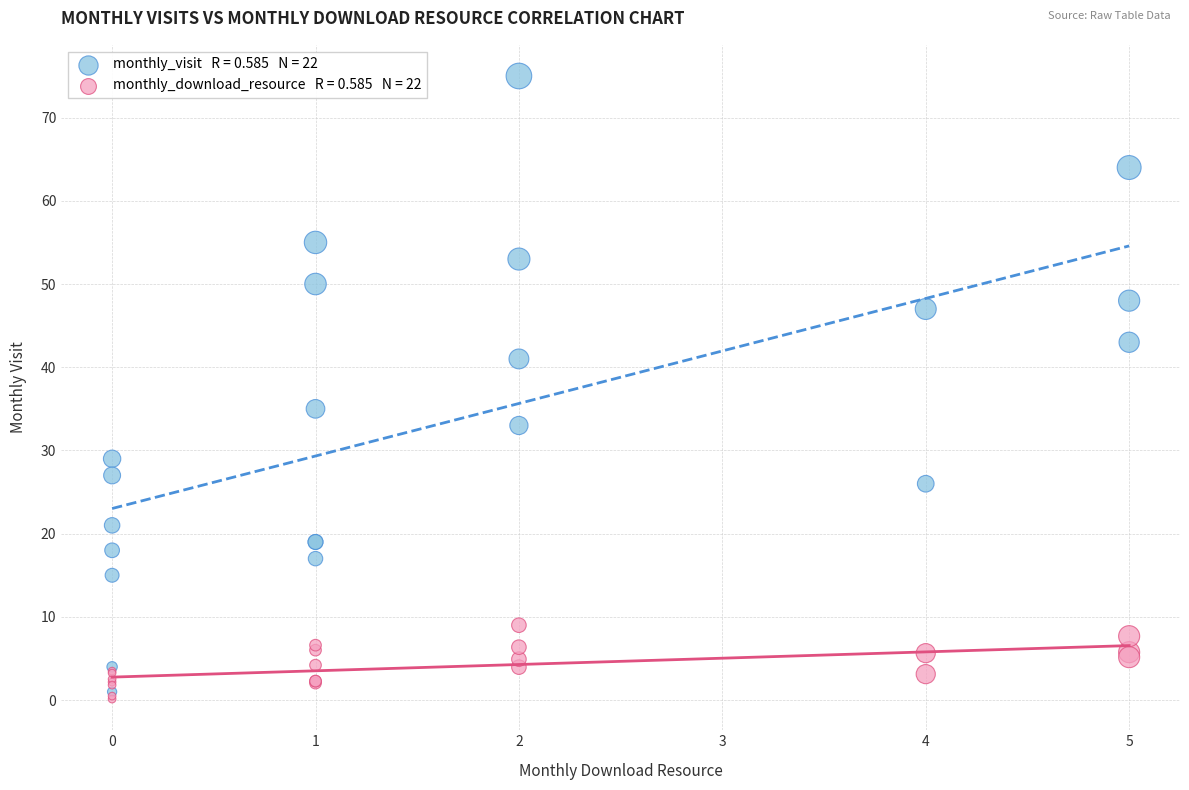

Across all series, what Y value is closest to 37?

35.0